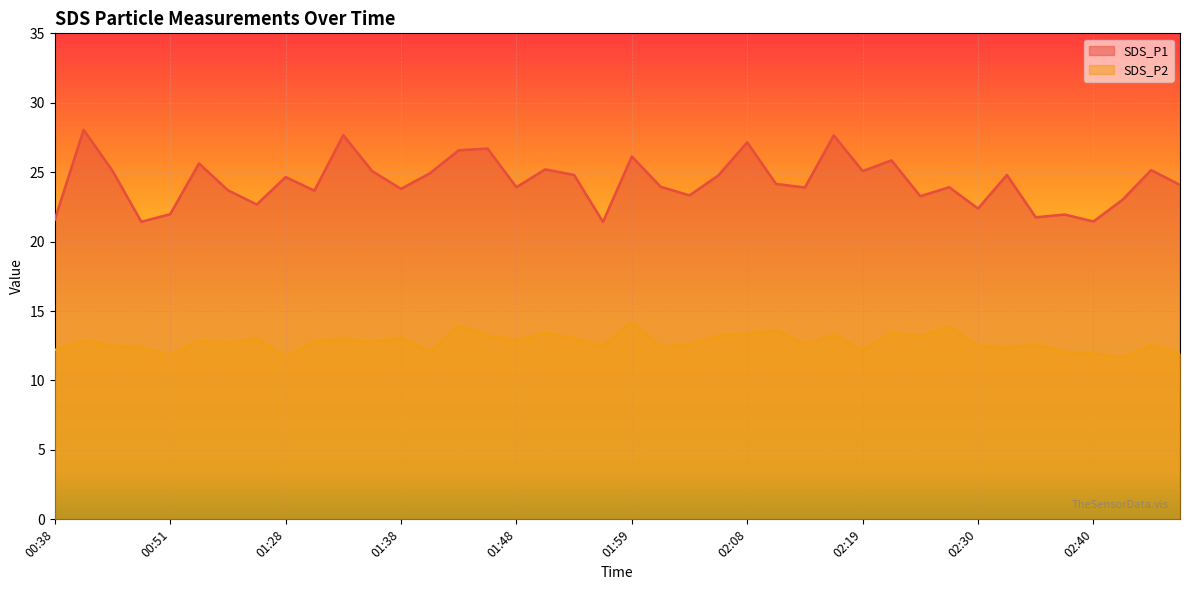

What is the maximum value for SDS_P2?

14.2